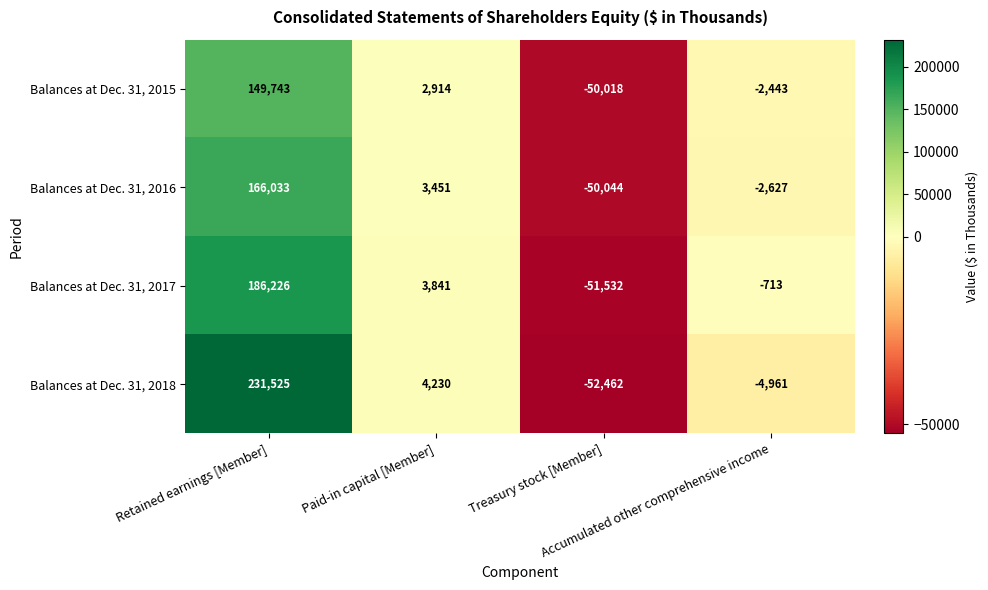

List the series in order of their overall mean, highest first.

Balances at Dec. 31, 2018, Balances at Dec. 31, 2017, Balances at Dec. 31, 2016, Balances at Dec. 31, 2015